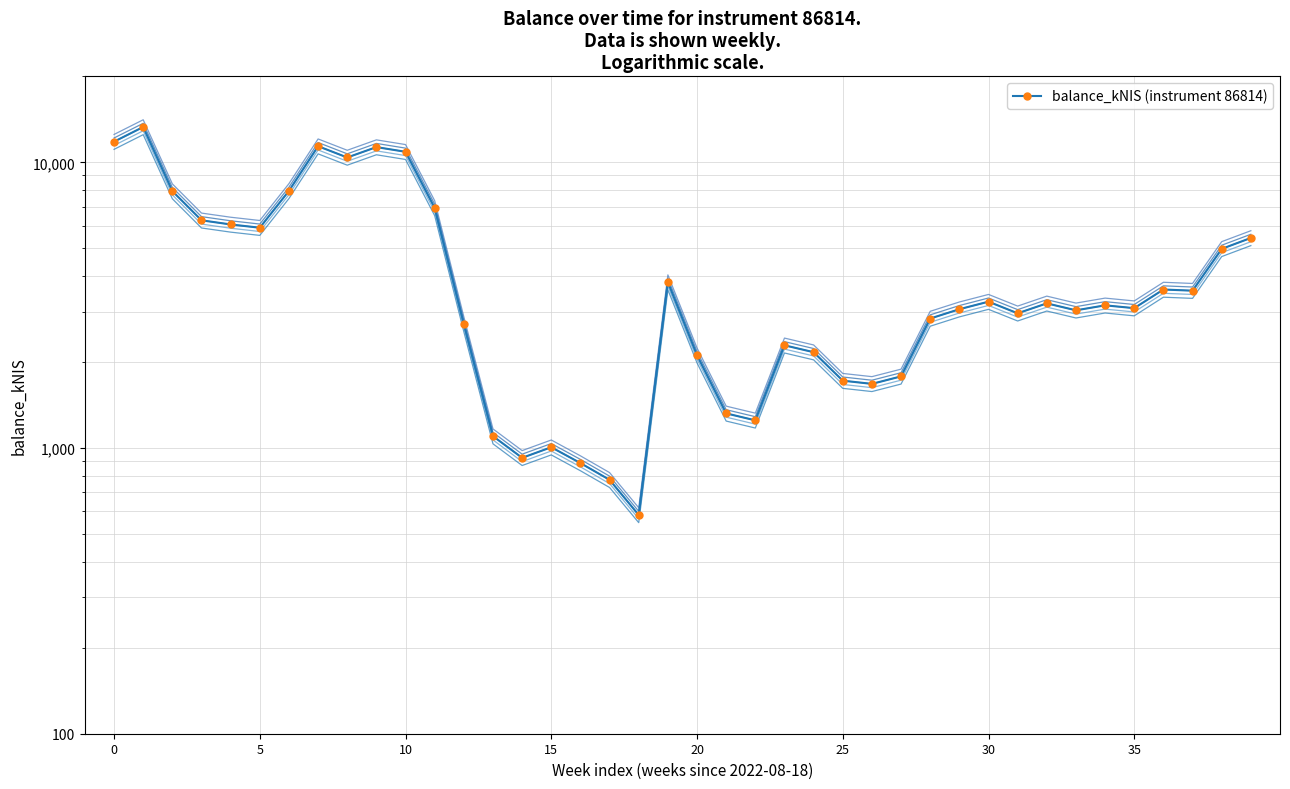

The value at 15 is 1006.5. True or false?

True